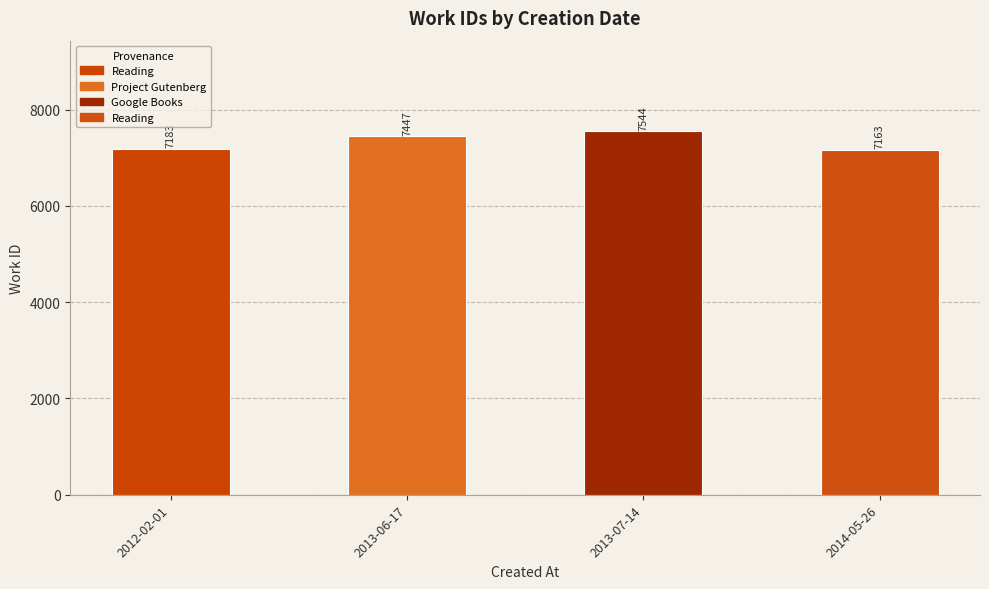

Does the chart contain stacked bars?

No